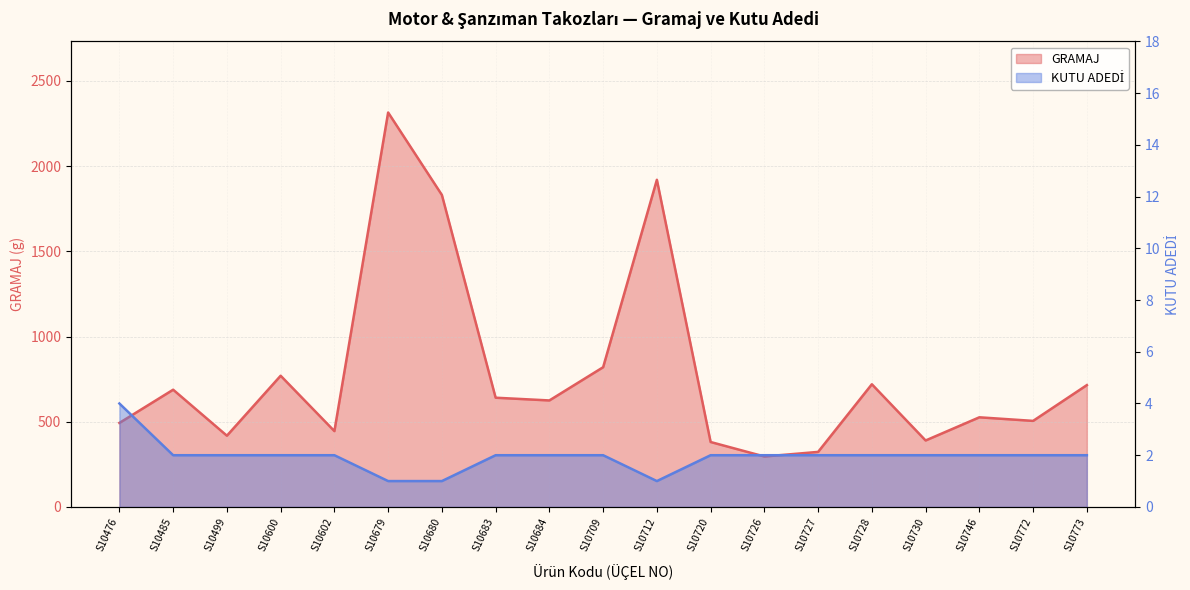

What is the difference between the maximum and minimum values in the GRAMAJ series?

2019